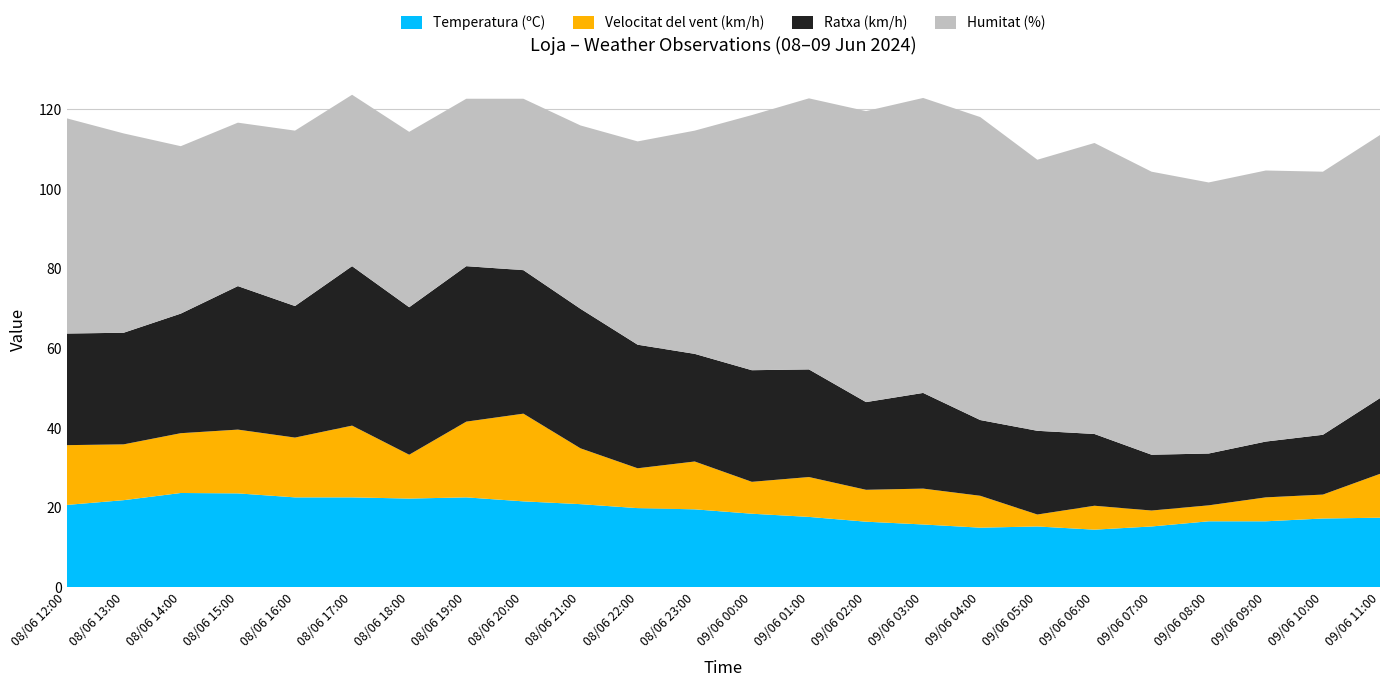

Reading right to left, transcribe all the data shown in this chart.

Temperatura (ºC): 17.5	17.3	16.6	16.6	15.3	14.5	15.3	15.0	15.8	16.5	17.7	18.5	19.6	19.9	20.9	21.6	22.6	22.3	22.6	22.6	23.6	23.7	21.9	20.7
Velocitat del vent (km/h): 11.0	6.0	6.0	4.0	4.0	6.0	3.0	8.0	9.0	8.0	10.0	8.0	12.0	10.0	14.0	22.0	19.0	11.0	18.0	15.0	16.0	15.0	14.0	15.0
Ratxa (km/h): 19.0	15.0	14.0	13.0	14.0	18.0	21.0	19.0	24.0	22.0	27.0	28.0	27.0	31.0	35.0	36.0	39.0	37.0	40.0	33.0	36.0	30.0	28.0	28.0
Humitat (%): 66.0	66.0	68.0	68.0	71.0	73.0	68.0	76.0	74.0	73.0	68.0	64.0	56.0	51.0	46.0	43.0	42.0	44.0	43.0	44.0	41.0	42.0	50.0	54.0